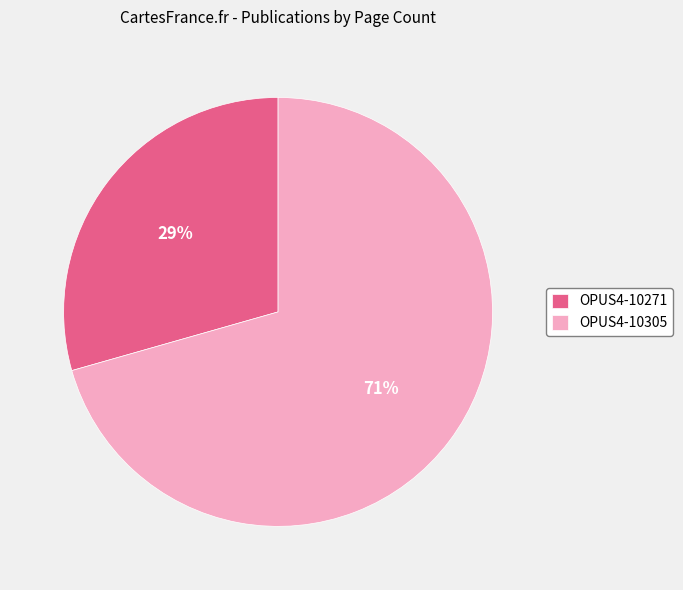

To the nearest percent, what is the average slice percentage?

50%